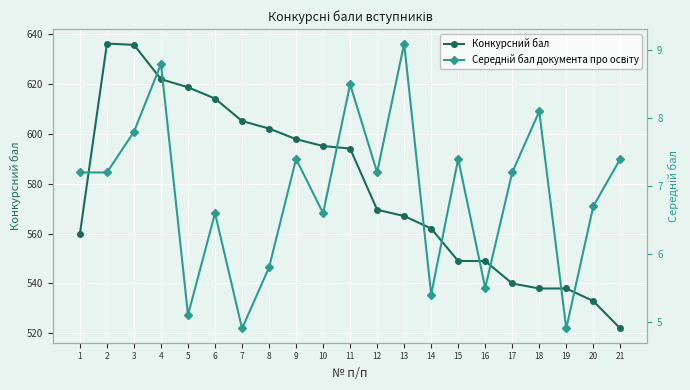

What are all the series names shown in the legend?

Конкурсний бал, Середній бал документа про освіту